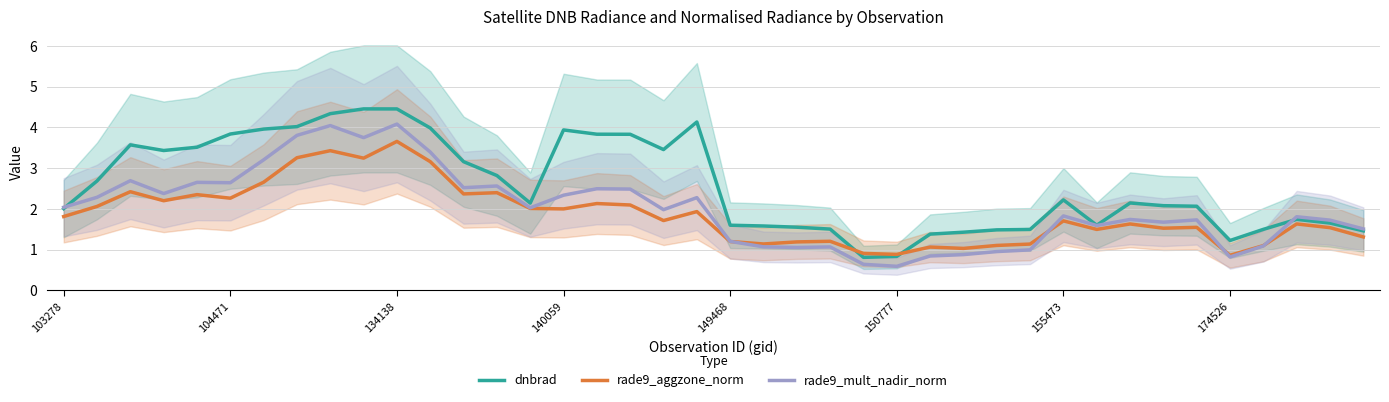

What position from the right is 22?

18